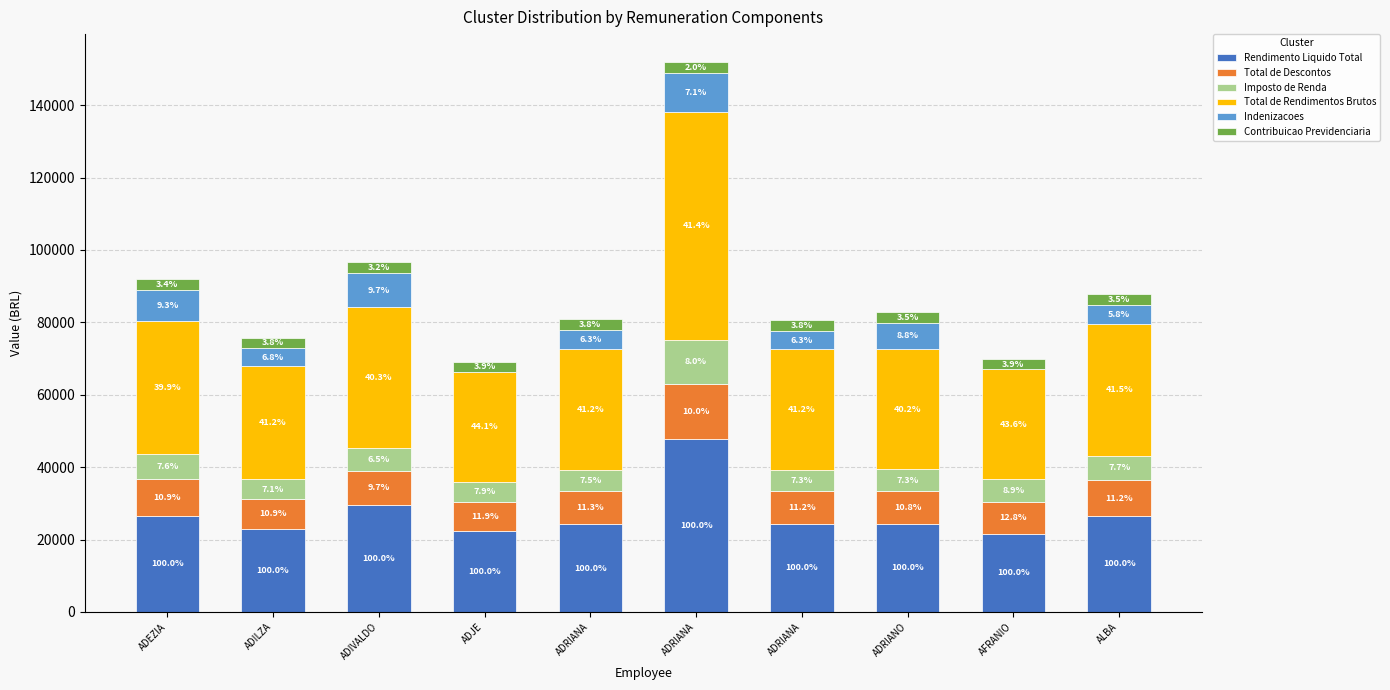

Which series has the largest range (max minus min)?

Total de Rendimentos Brutos